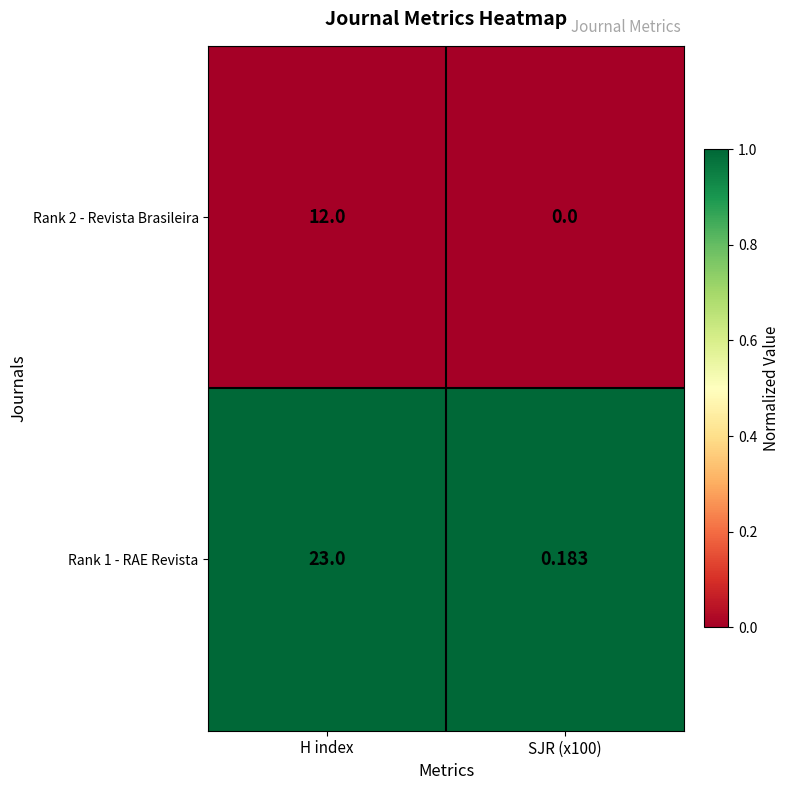

Is the value of Rank 1 - RAE Revista at H index greater than the value of Rank 2 - Revista Brasileira at H index?

Yes